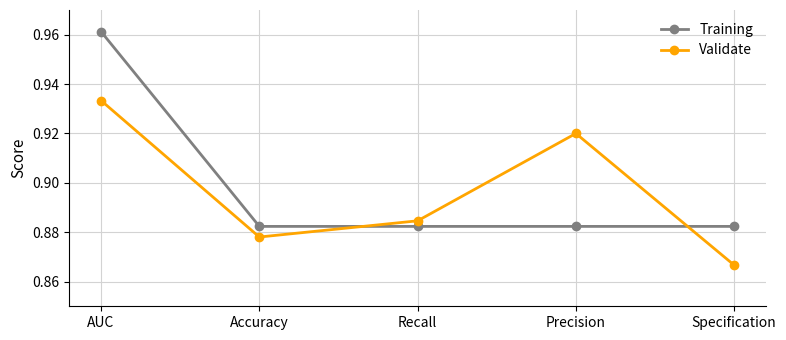

What is the label of the 5th point from the left?

Specification